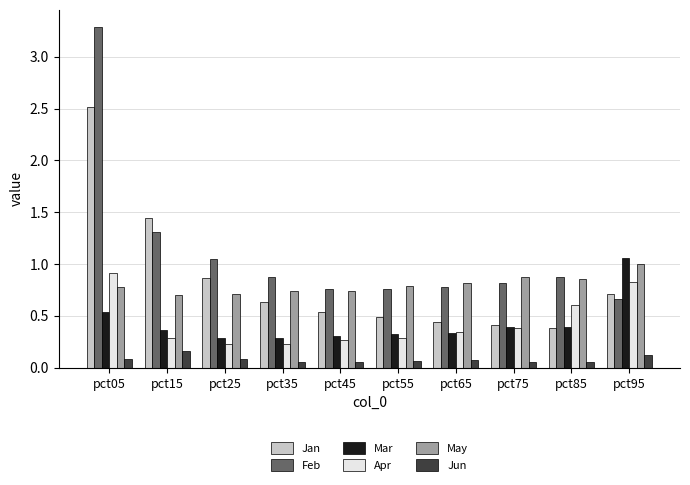

How many categories are shown in the chart?

10